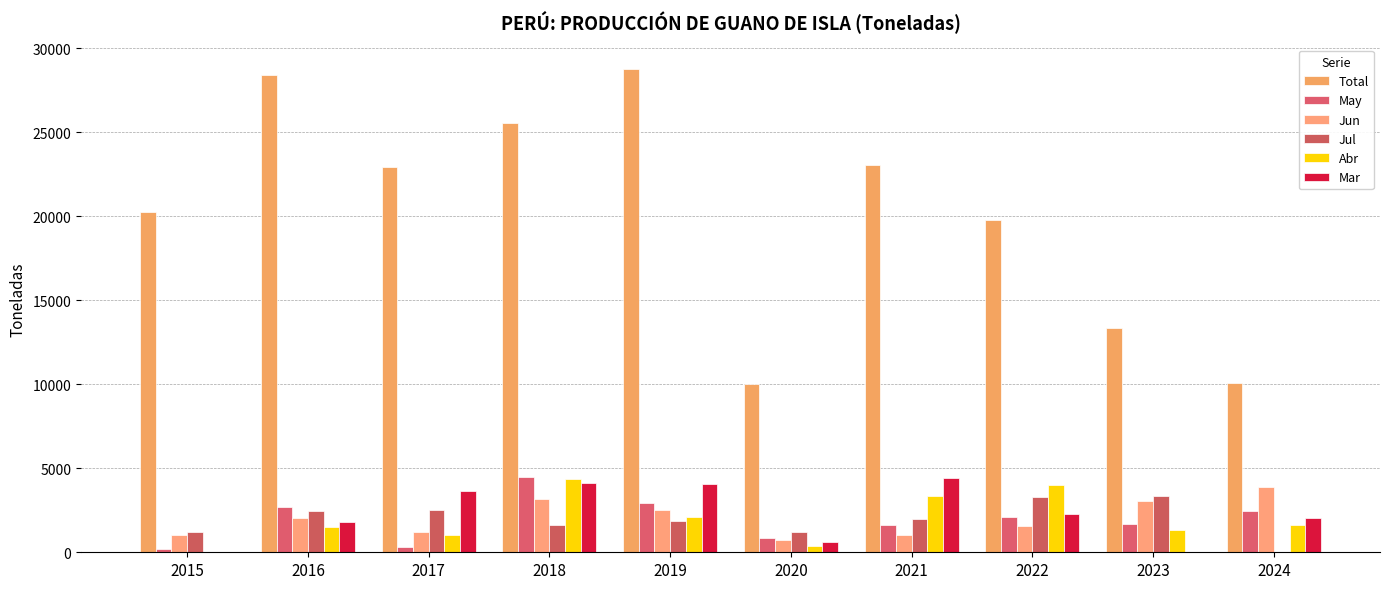

What is the greatest value displayed?

28787.5